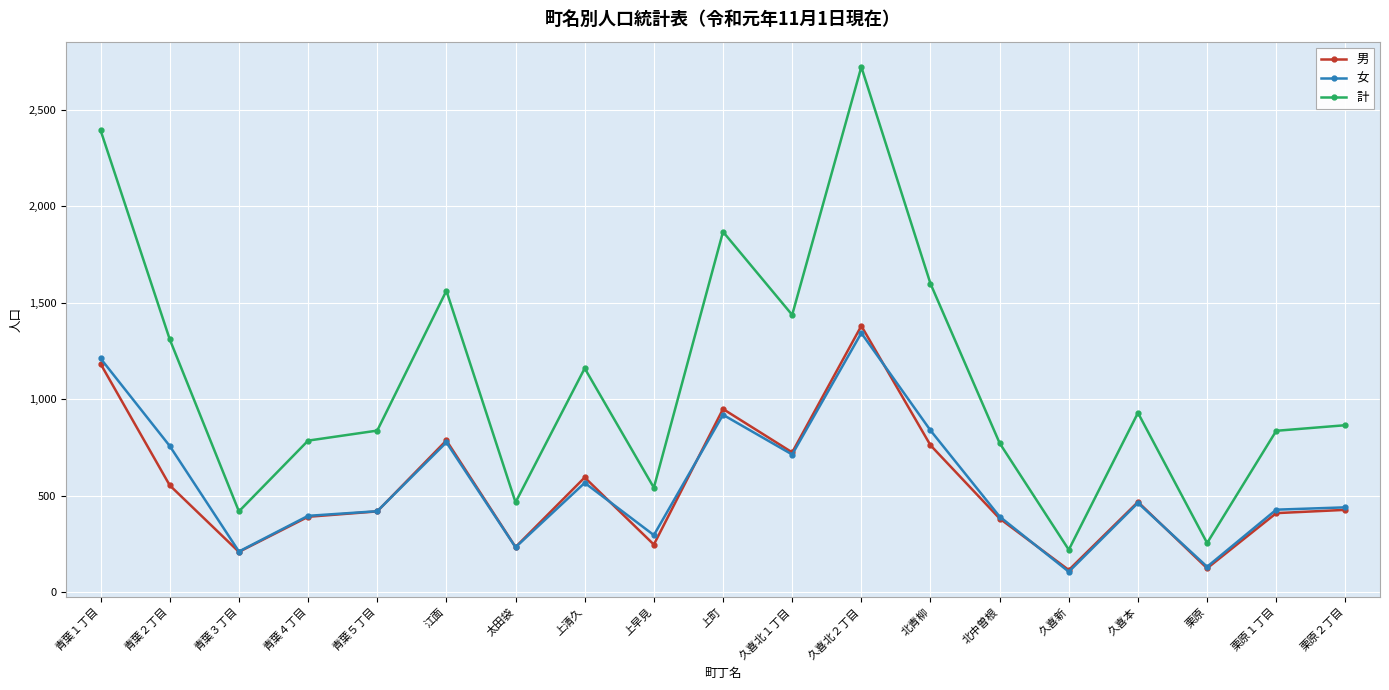

What is the approximate value of 計 at 栗原１丁目?

836